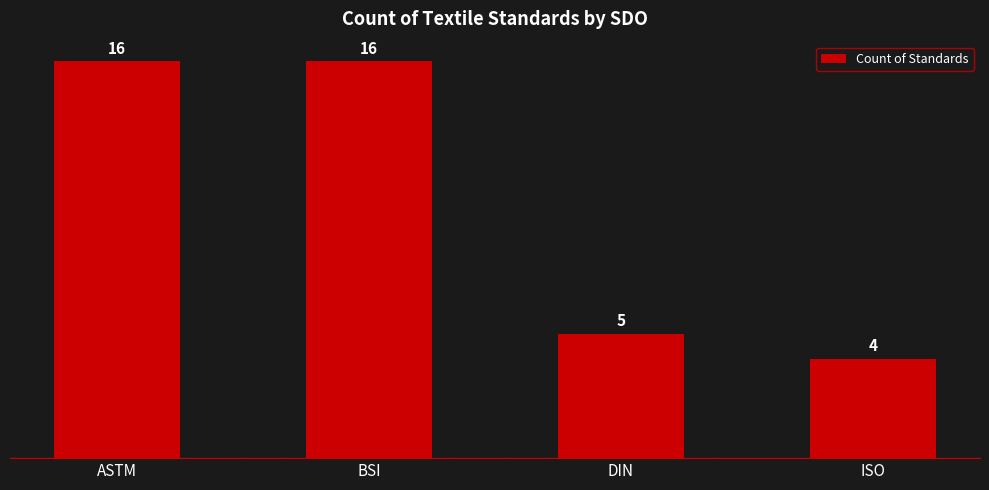

What is the difference between the maximum and minimum values?

12